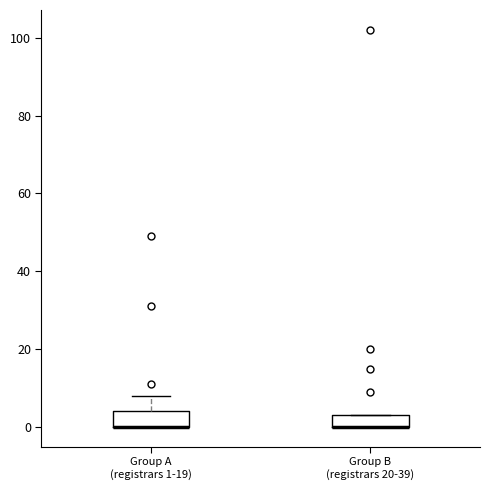

Reading left to right, transcribe this box plot: for each box, give where its median line is, the range the box spans, and where its two whiskers end, as read against the y-axis. The values are not printed on the chart, so give them approximately, as read against the axis.

Group A (registrars 1-19): median 0 (drawn on the box's lower edge), box 0 to 4, whiskers 0 to 8
Group B (registrars 20-39): median 0 (drawn on the box's lower edge), box 0 to 4, whiskers 0 to 4